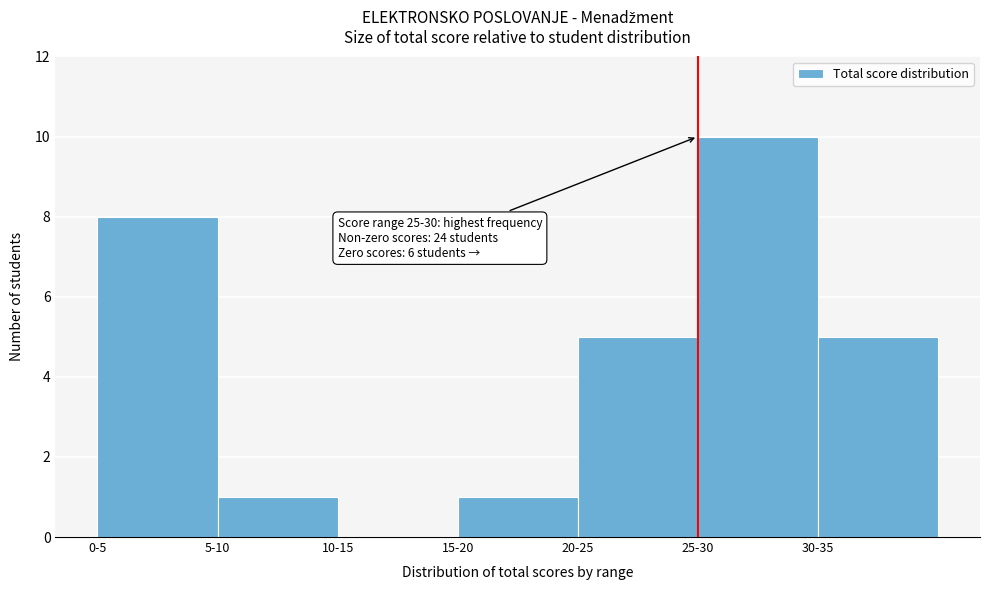

Reading right to left, list all the values displayed in this chart.

30-35=5	25-30=10	20-25=5	15-20=1	10-15=0	5-10=1	0-5=8